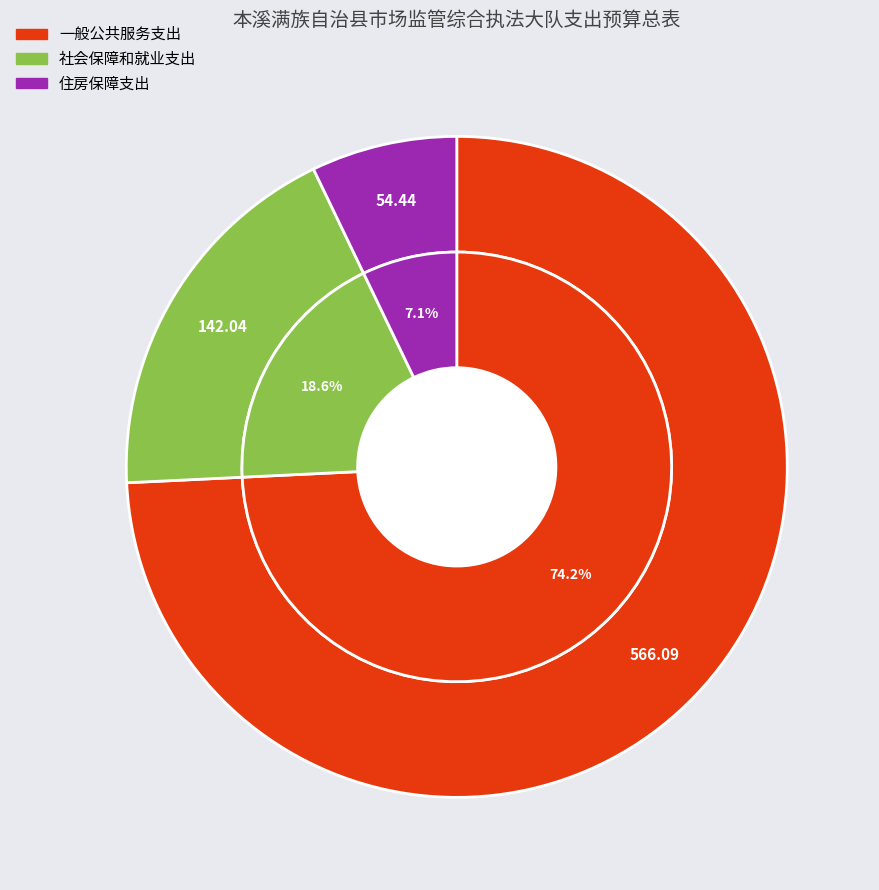

The 住房保障支出 slice represents 21% of the pie. True or false?

False